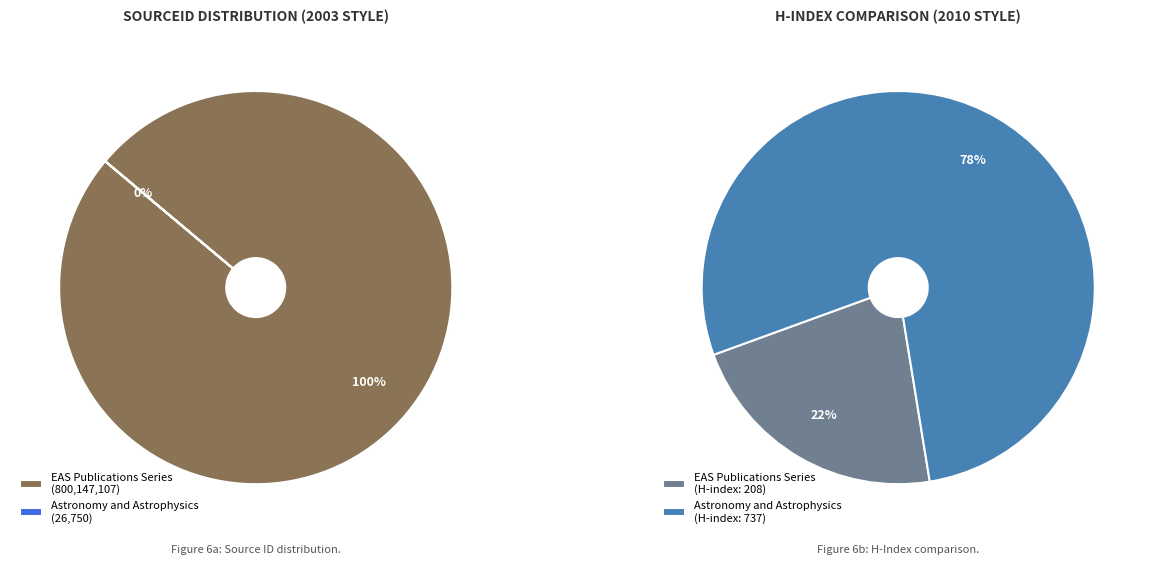

Count the number of slices in the pie.

2